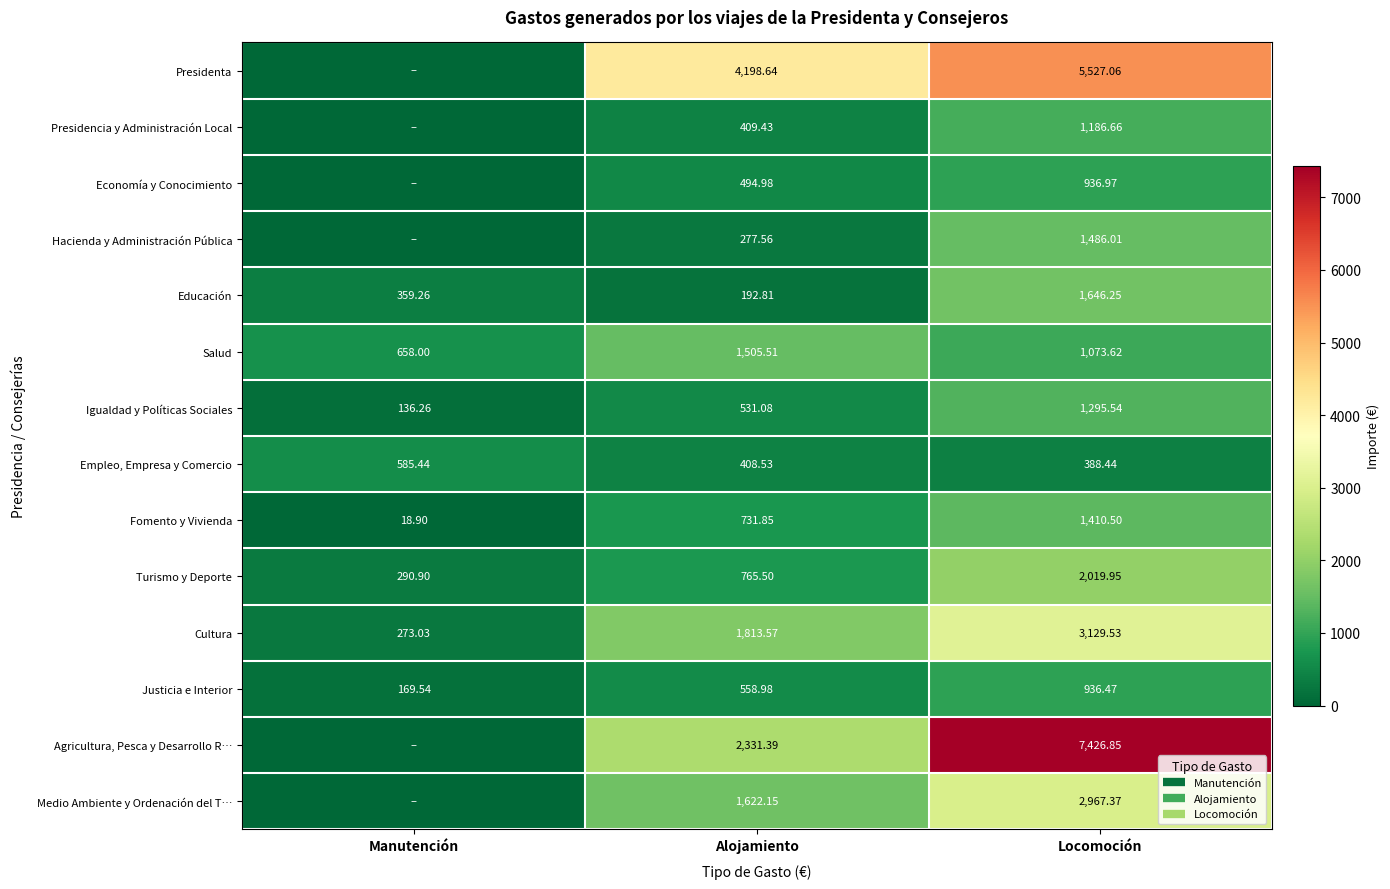

Is it true that Empleo, Empresa y Comercio equals 168.1 at Manutención?

False